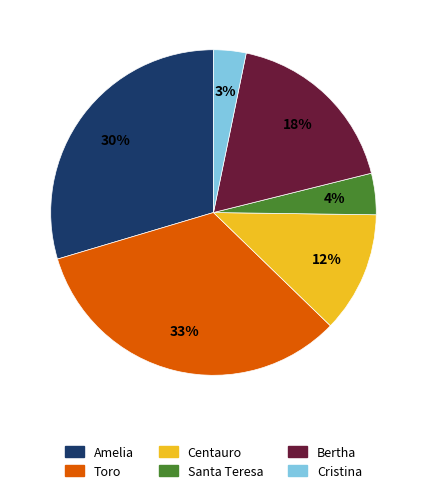

Rank the categories by value from lowest to highest.

Cristina, Santa Teresa, Centauro, Bertha, Amelia, Toro